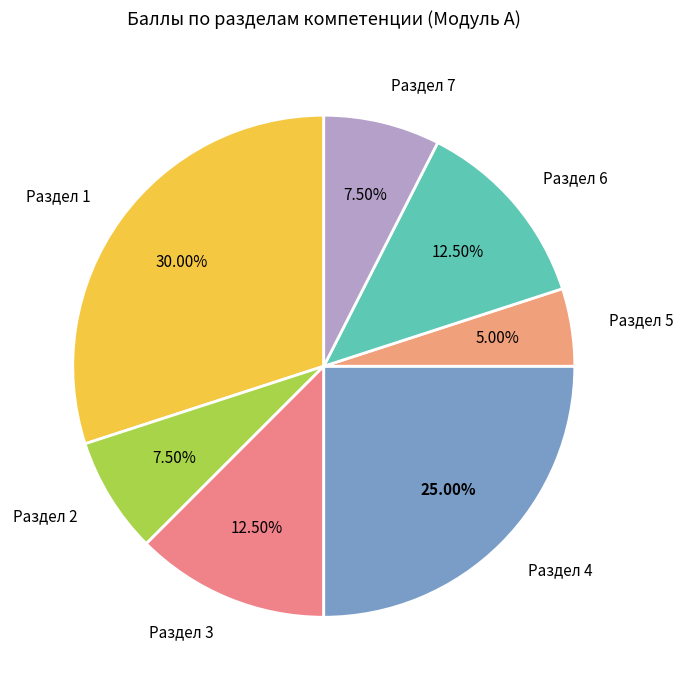

The Раздел 1 slice represents 30% of the pie. True or false?

True